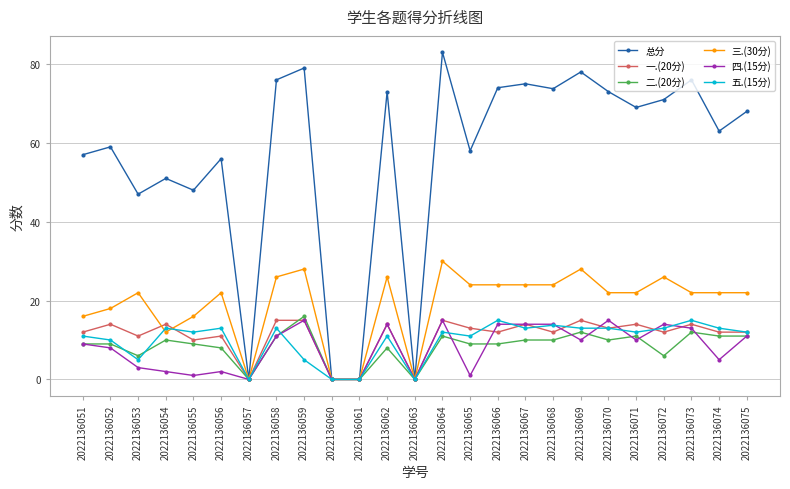

How many distinct data groups are displayed?

6